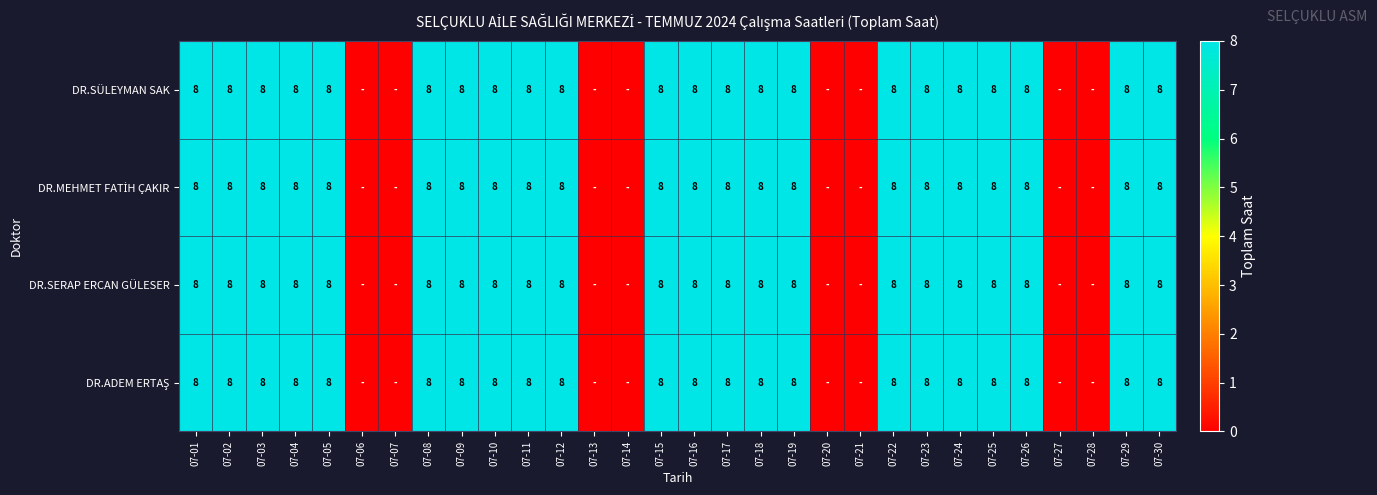

What is the total value across all series at 07-26?

32